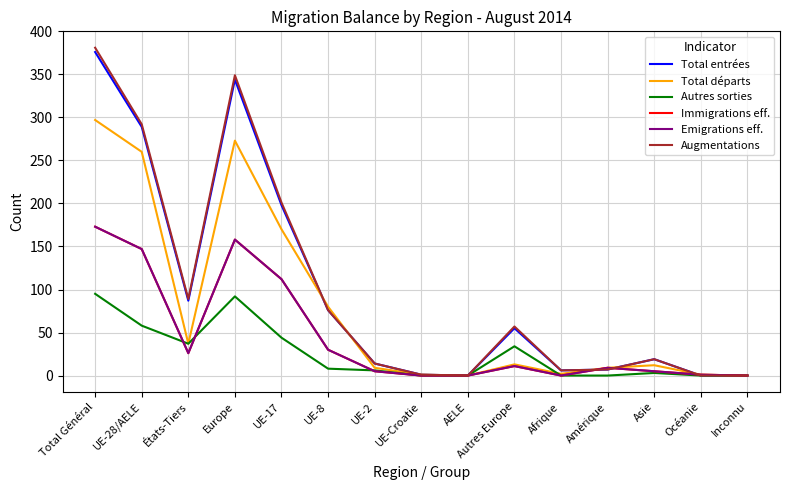

Rank the series by their maximum value, from highest to lowest.

Augmentations, Total entrées, Total départs, Immigrations eff., Emigrations eff., Autres sorties